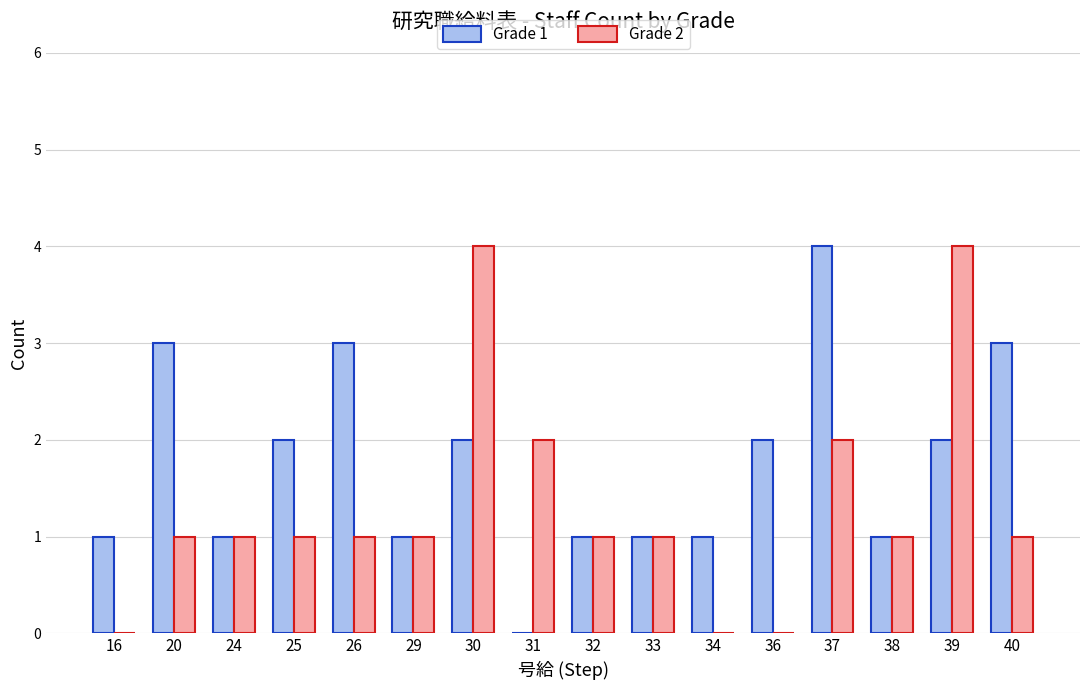

Which series has the largest total across all categories?

Grade 1